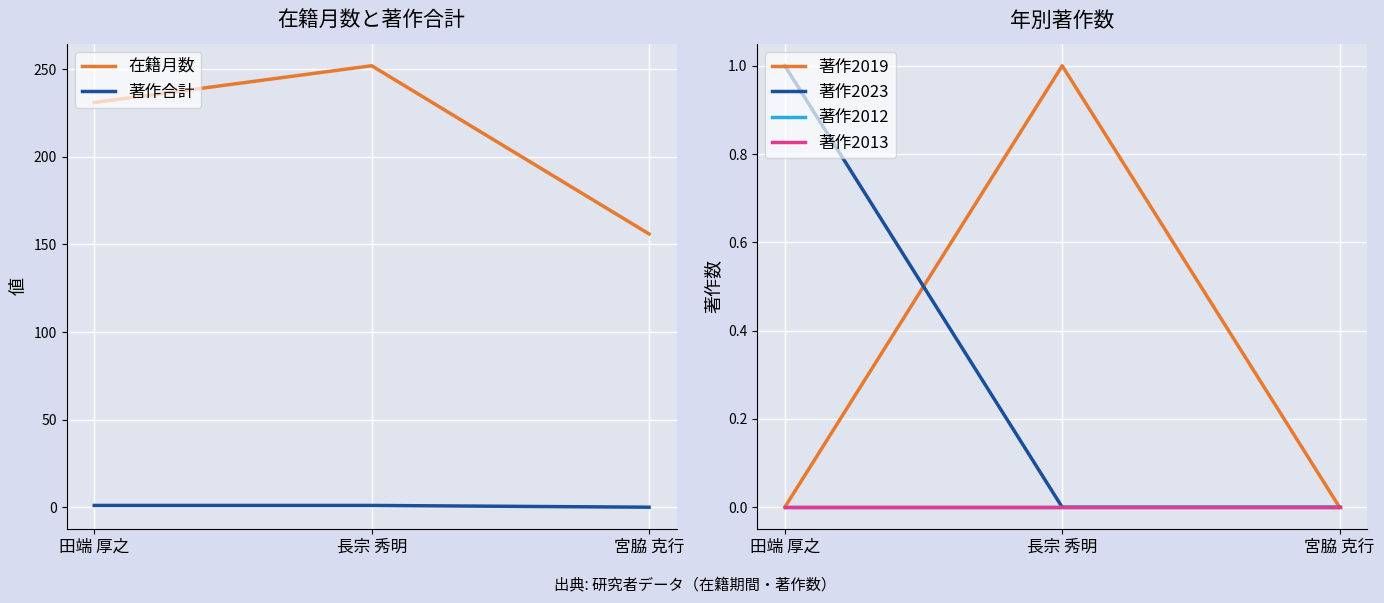

What position from the right is 長宗 秀明?

2